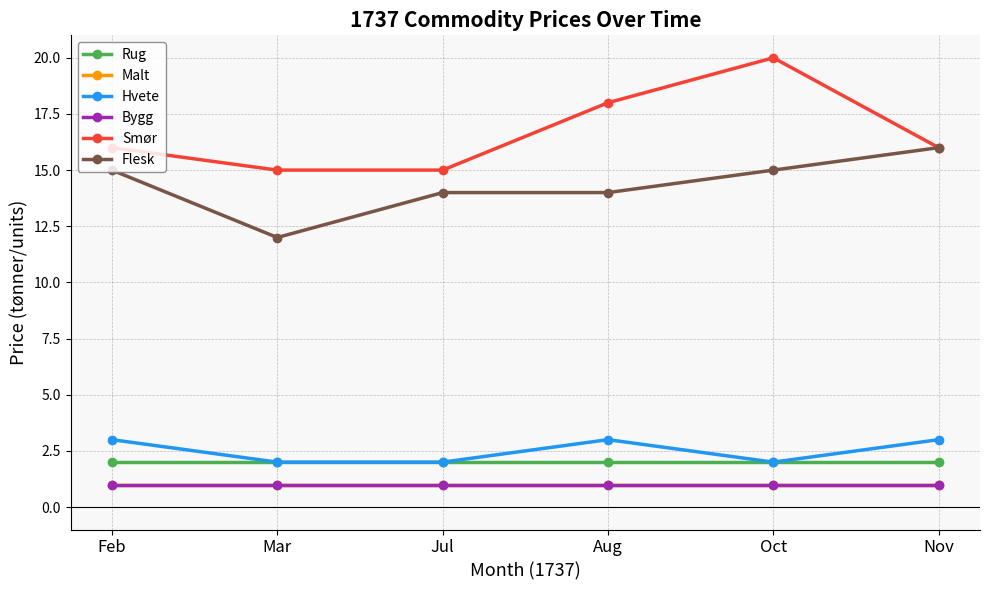

What is the difference between the second highest and minimum values in the Hvete series?

1